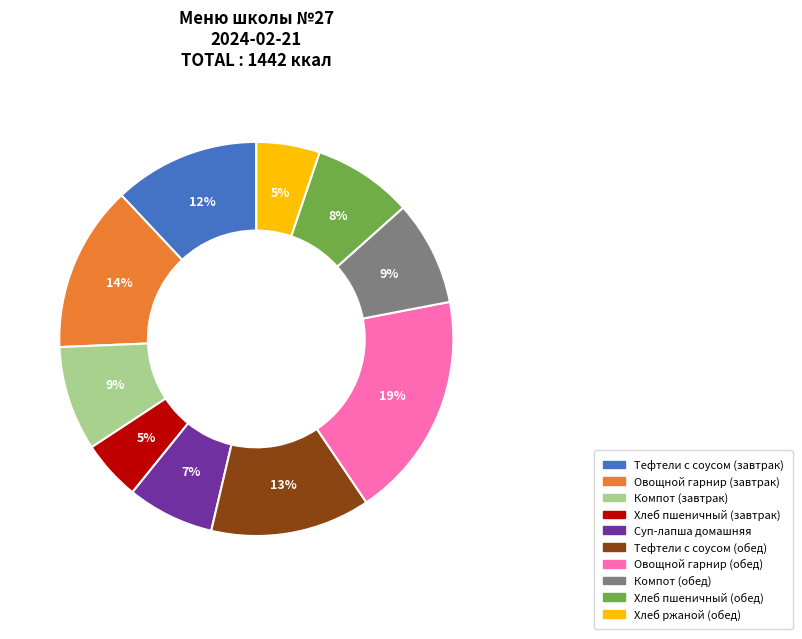

Does Хлеб пшеничный (завтрак) account for over 50% of the chart?

No